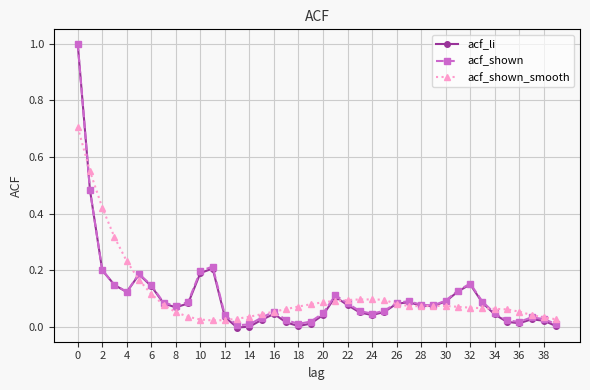

What is the maximum value for acf_shown?

1.0